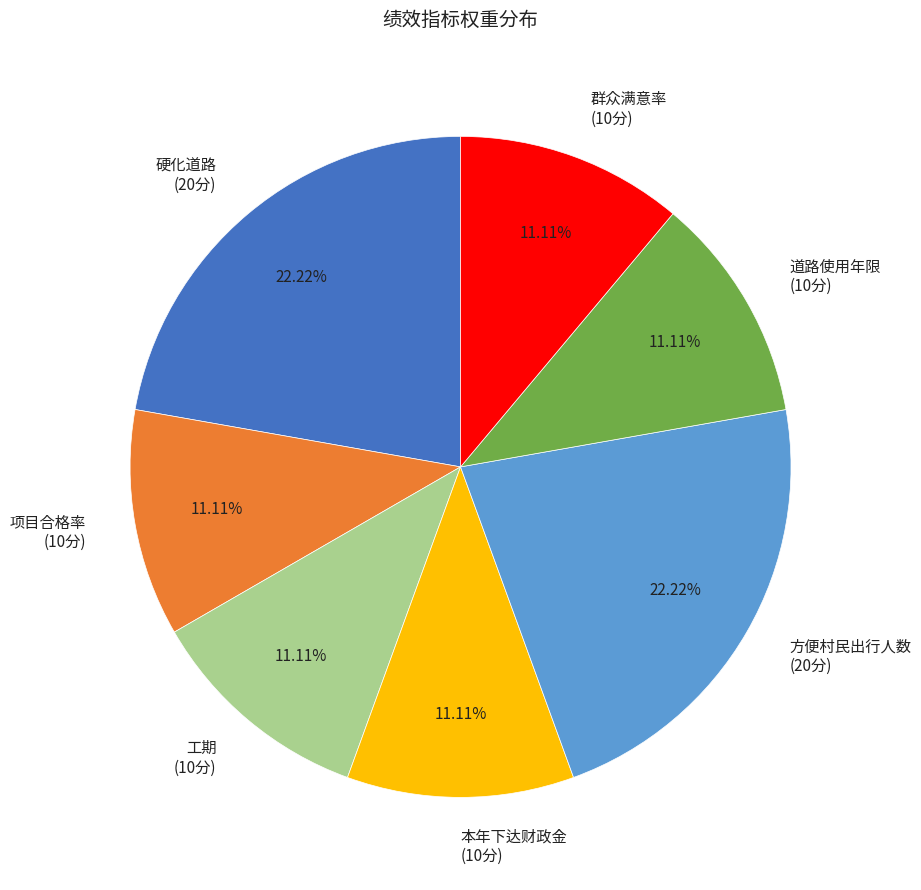

Is there any slice that represents more than half of the pie?

No